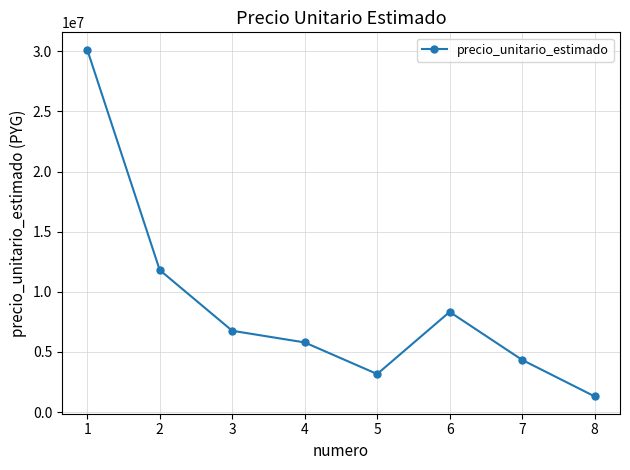

Which label corresponds to the largest value in the chart?

1